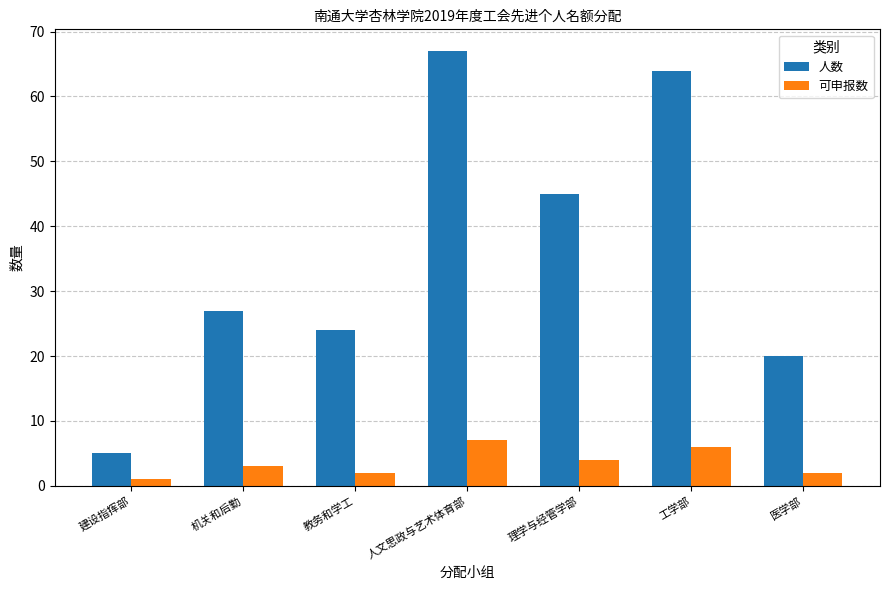

Reading left to right, what are all the values shown in this chart?

人数: 建设指挥部=5	机关和后勤=27	教务和学工=24	人文思政与艺术体育部=67	理学与经管学部=45	工学部=64	医学部=20
可申报数: 建设指挥部=1	机关和后勤=3	教务和学工=2	人文思政与艺术体育部=7	理学与经管学部=4	工学部=6	医学部=2